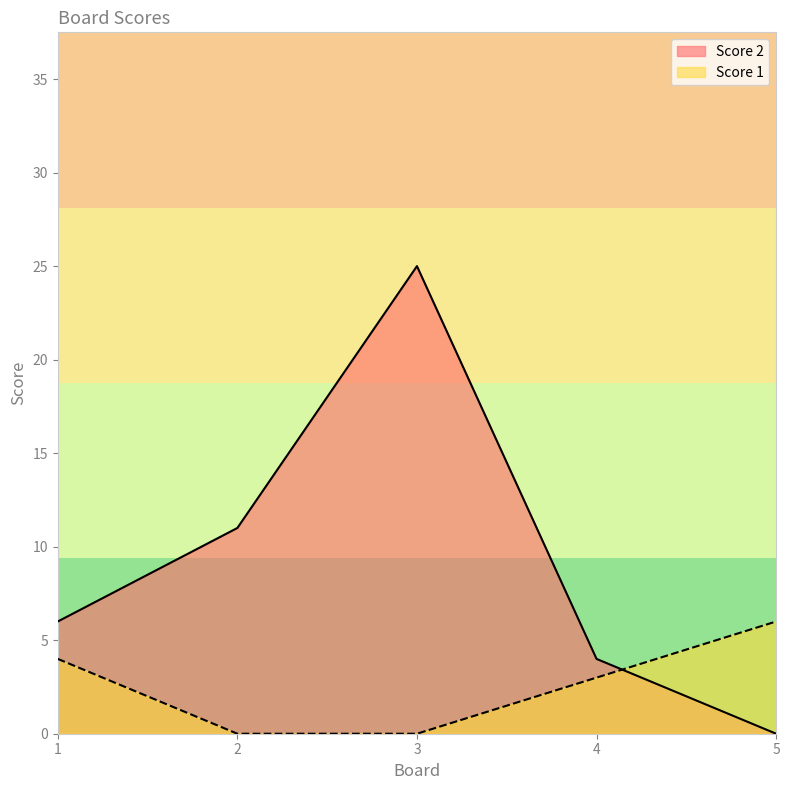

Which series has the largest total across all categories?

Score 2